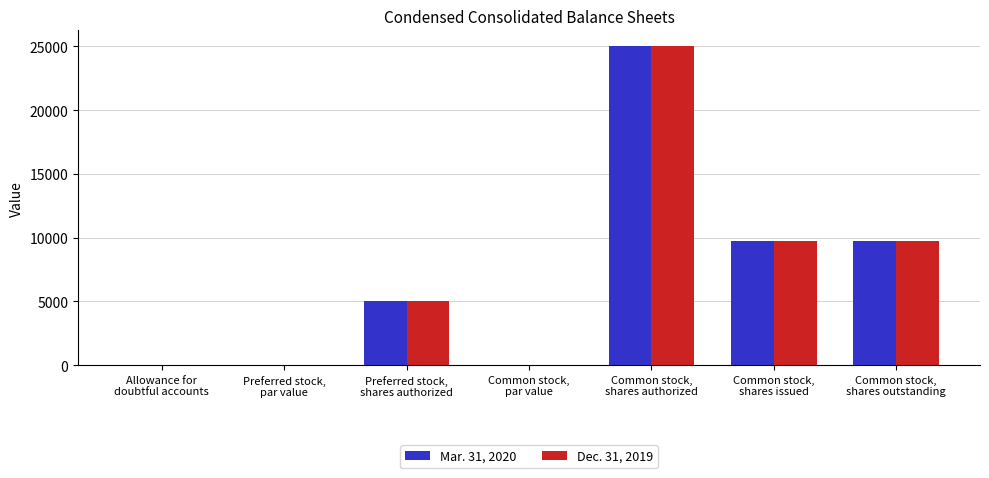

What is the maximum value for Dec. 31, 2019?

25000.0